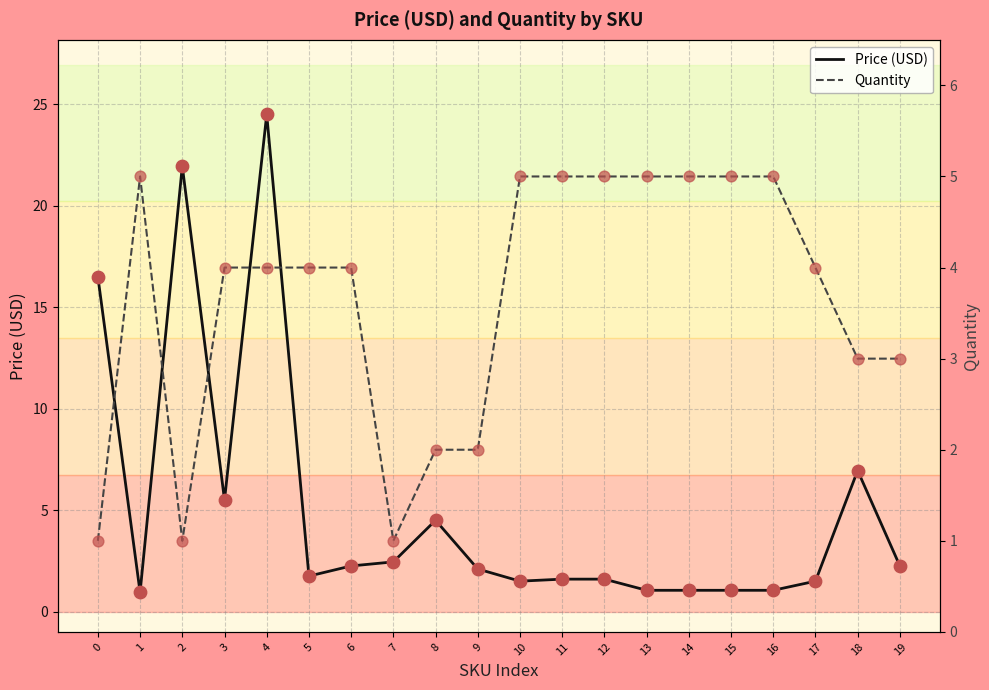

Which series contains the lowest Y value?

Price (USD)